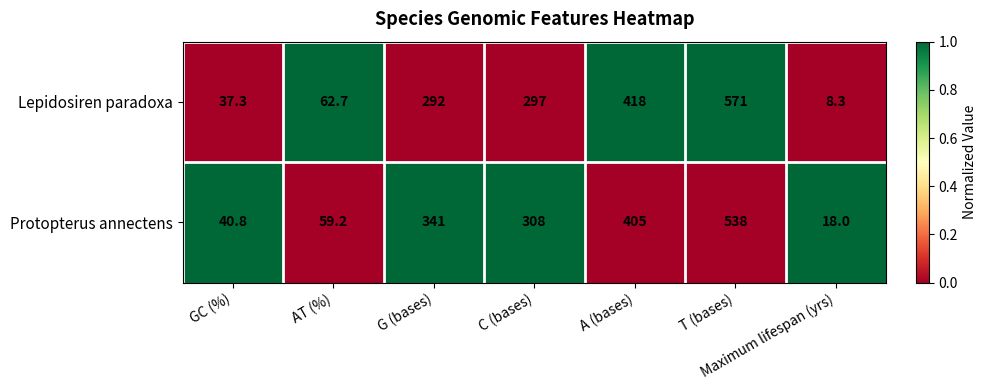

Rank the series by their maximum value, from highest to lowest.

Lepidosiren paradoxa, Protopterus annectens